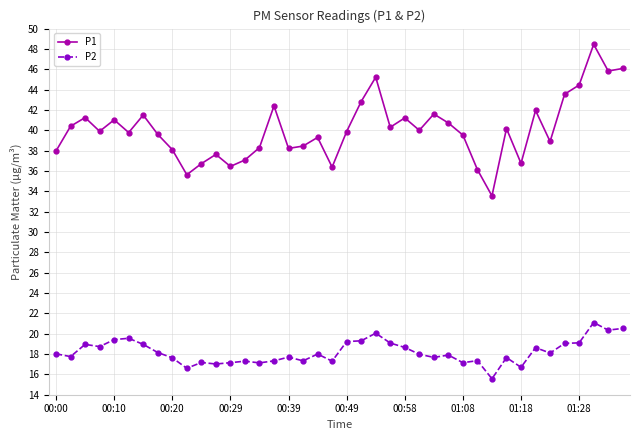

True or false: P2 and P1 intersect in this chart.

False